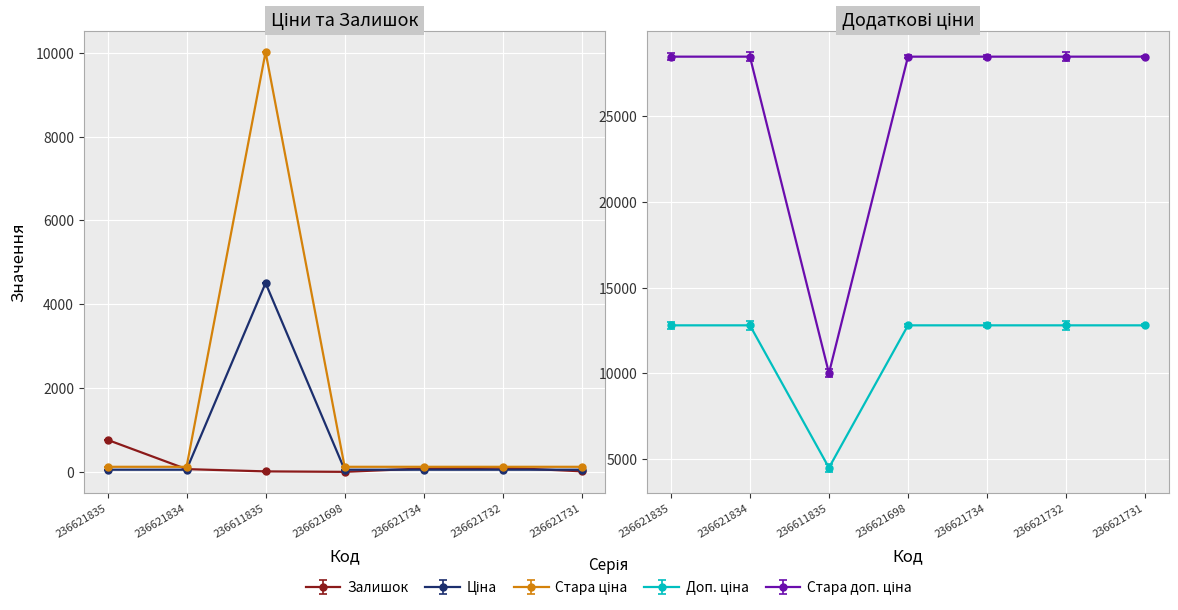

How many data points does each series have?

7